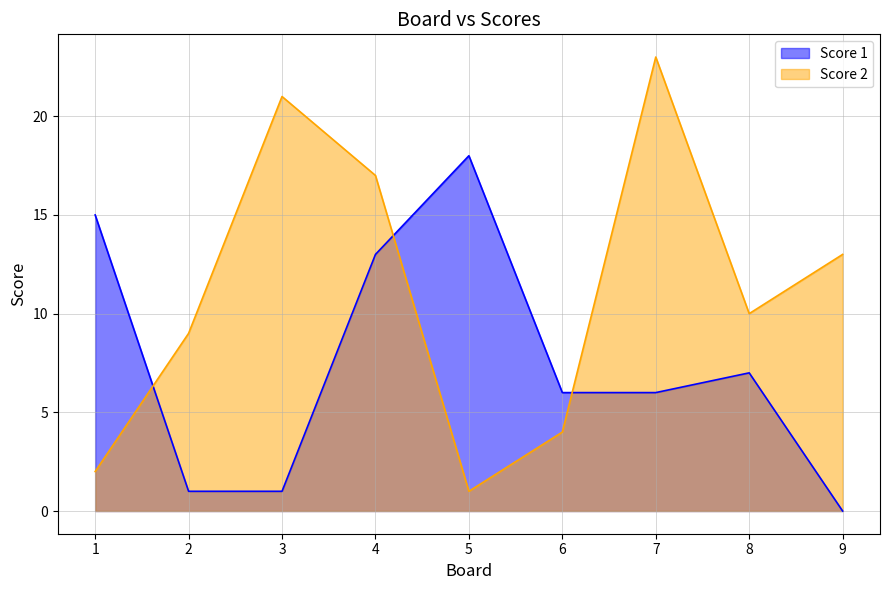

How many data points in Score 2 are less than 10?

4